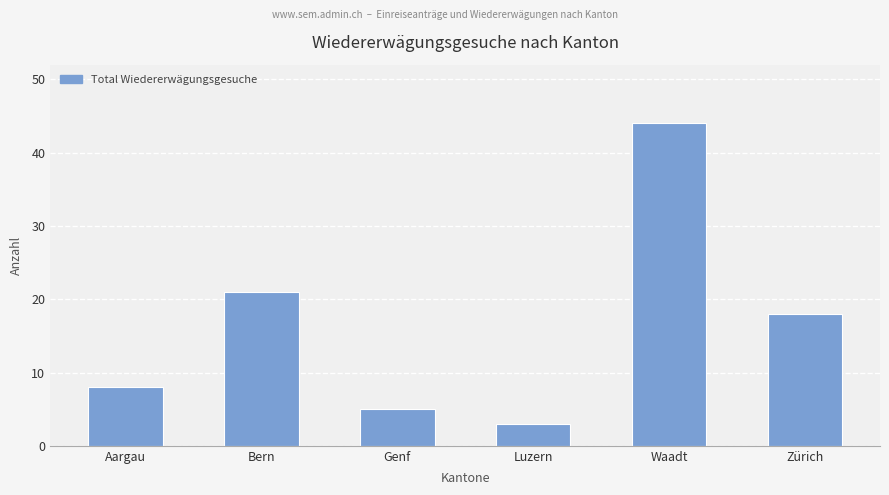

At which category does the chart reach its peak across all series?

Waadt